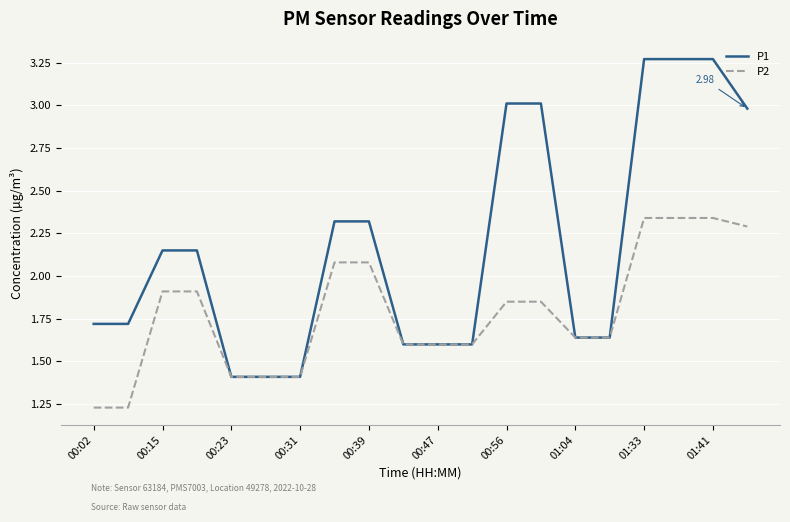

Which series has the largest range (max minus min)?

P1